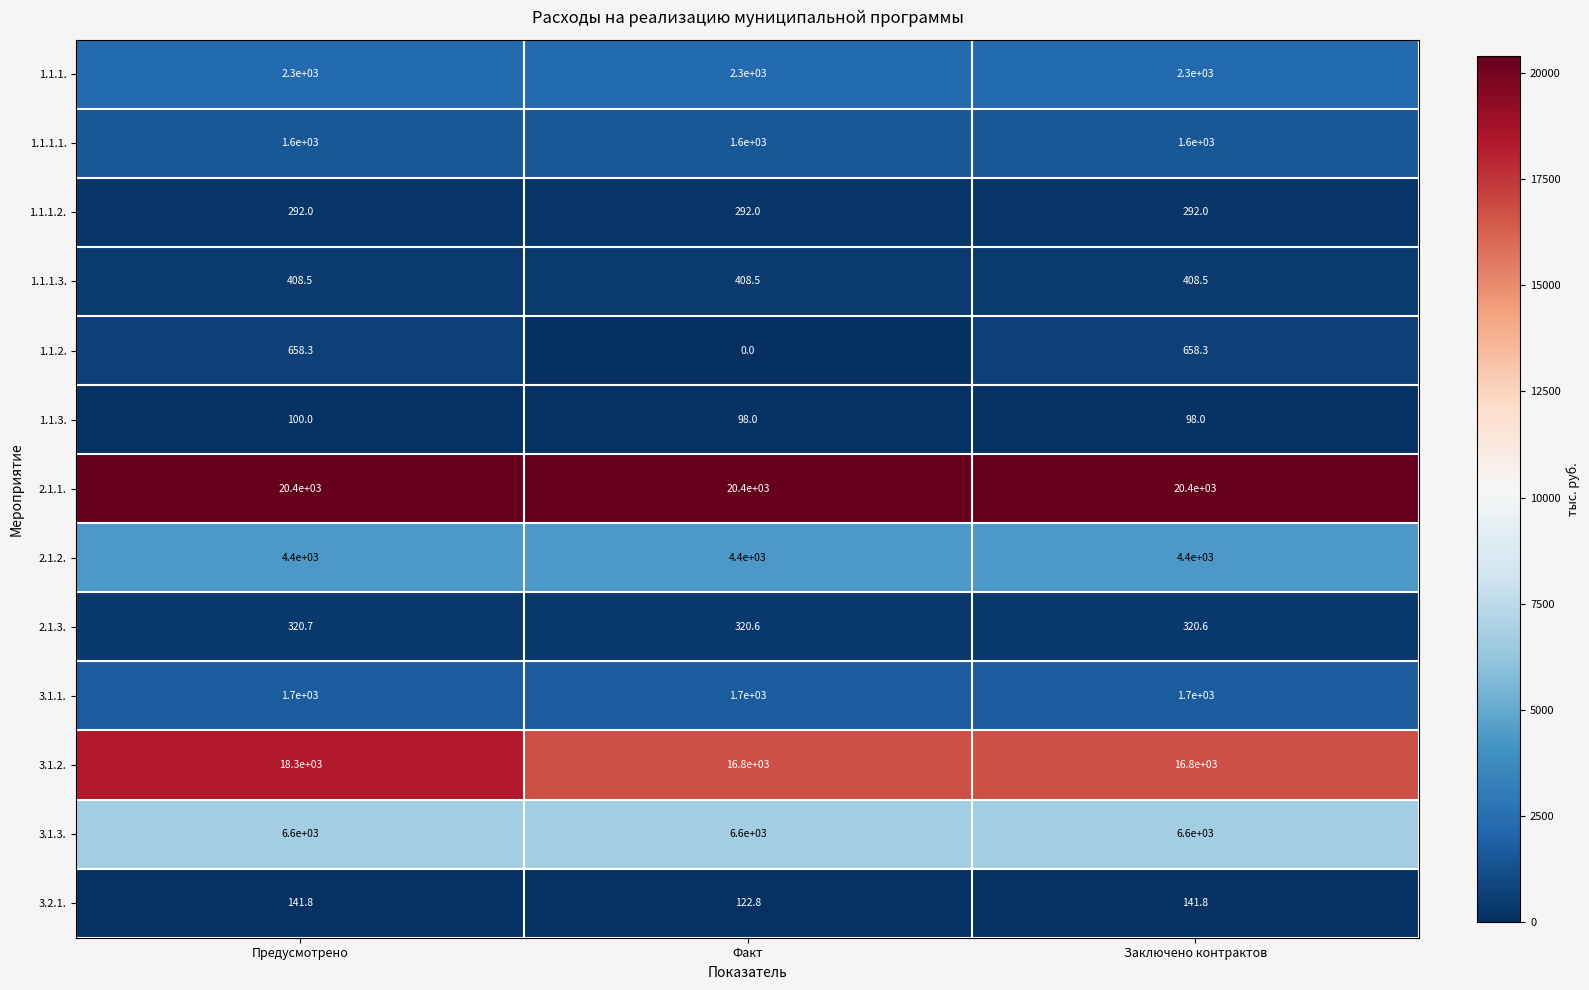

Rank the series by their maximum value, from highest to lowest.

2.1.1., 3.1.2., 3.1.3., 2.1.2., 1.1.1., 3.1.1., 1.1.1.1., 1.1.2., 1.1.1.3., 2.1.3., 1.1.1.2., 3.2.1., 1.1.3.